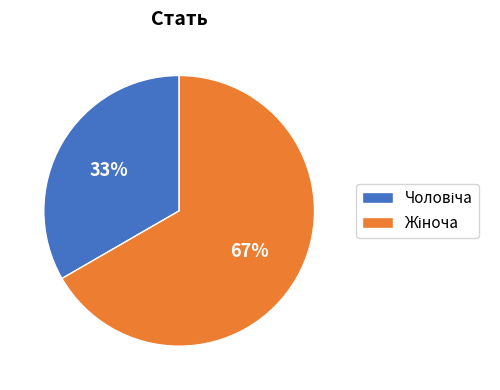

Does any single category account for the majority?

Yes